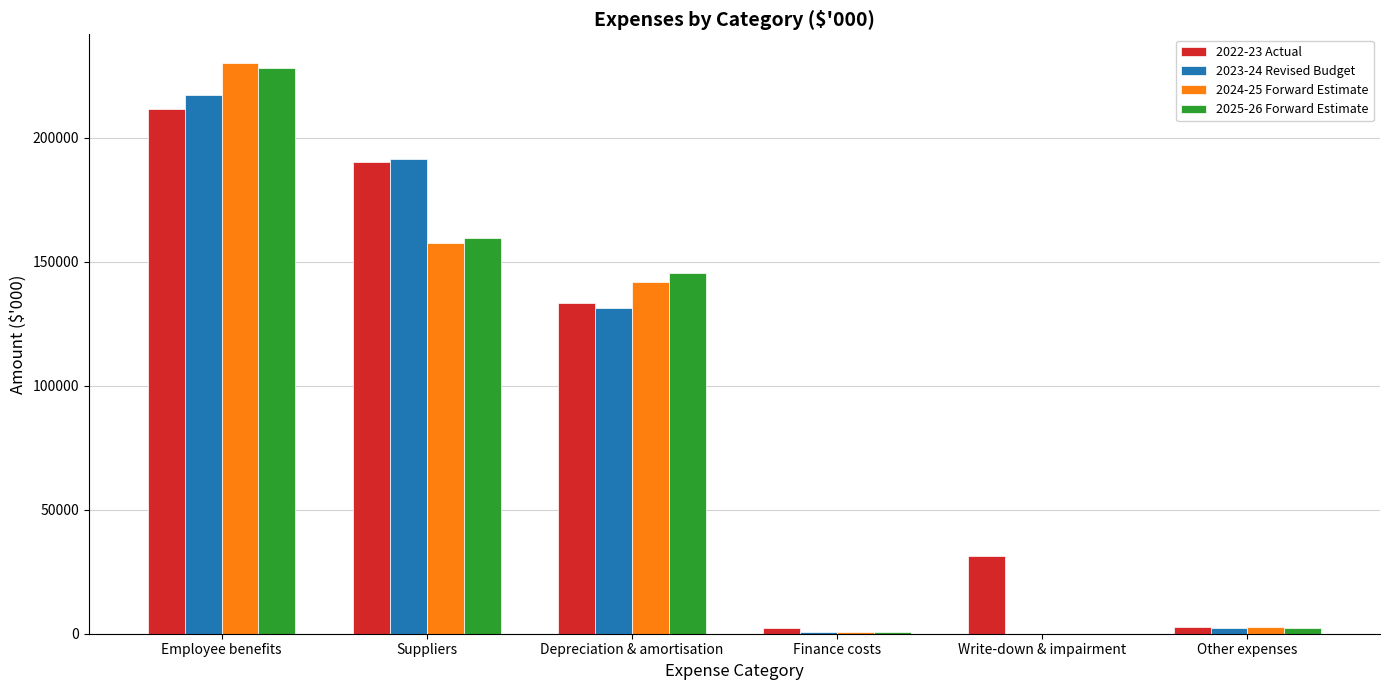

What is the greatest value displayed?

230184